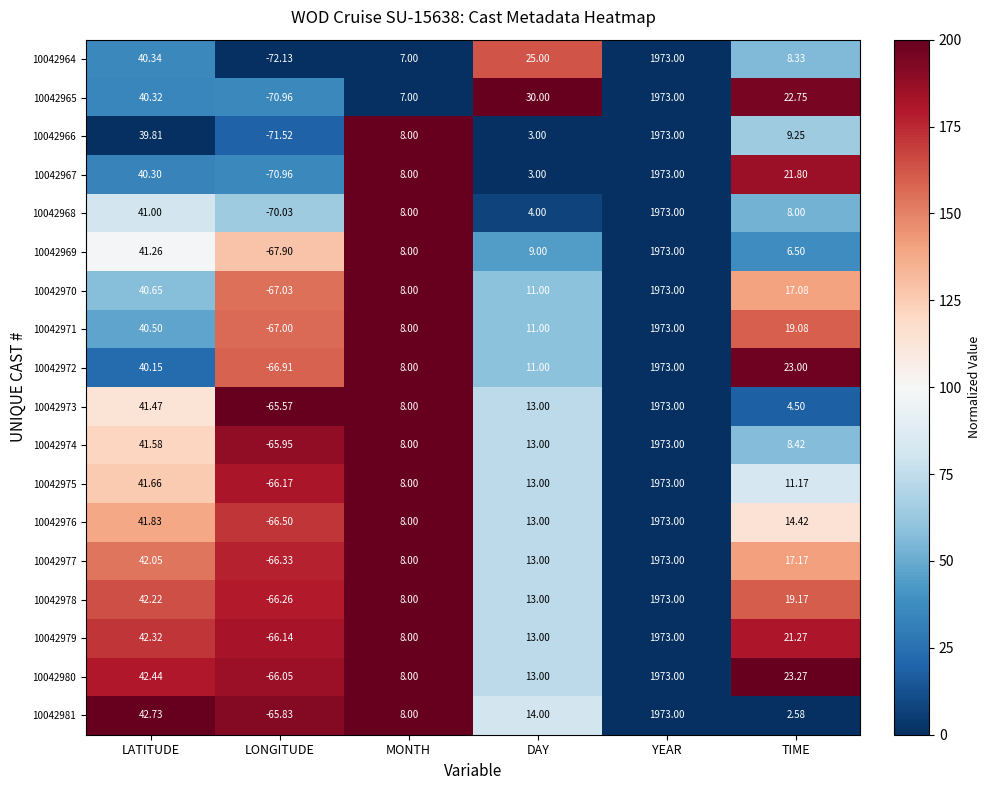

Which category has the highest value across all series?

YEAR